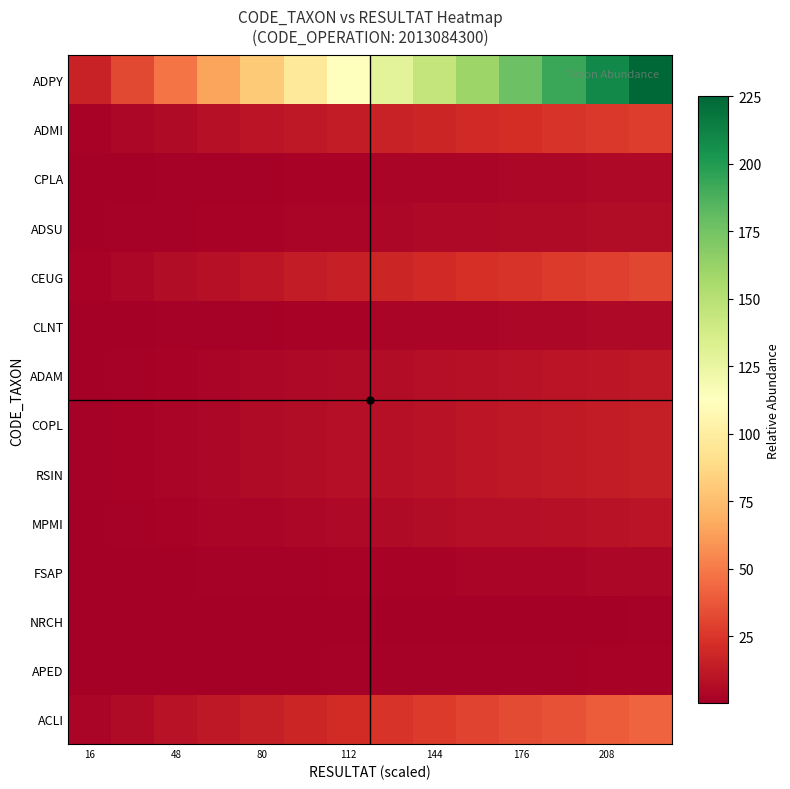

How many distinct data groups are displayed?

14